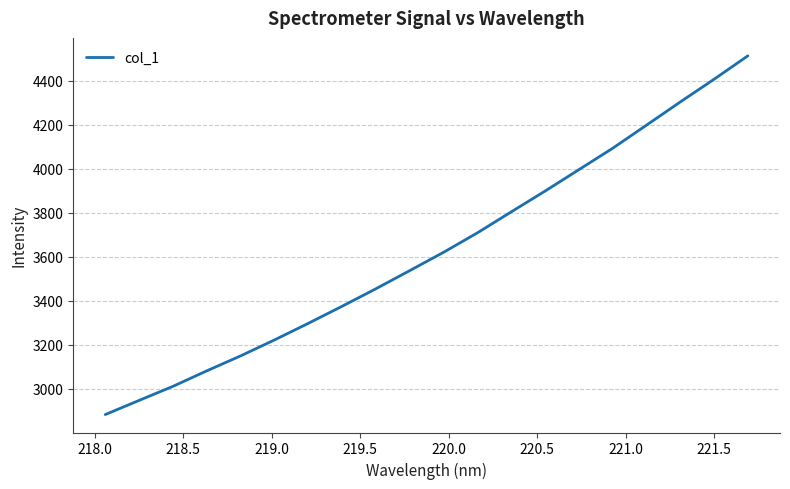

What is the minimum value shown in the chart?

2882.7